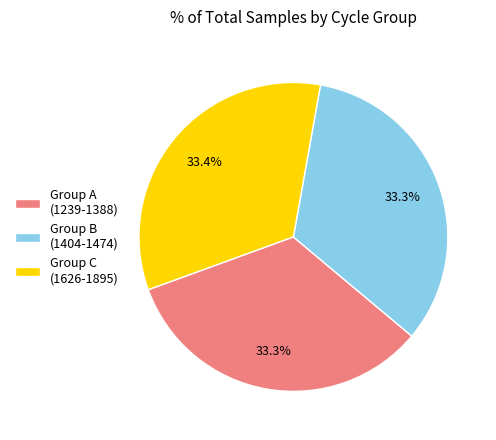

Do Group C (1626-1895) and Group B (1404-1474) together represent more than half of the pie?

Yes